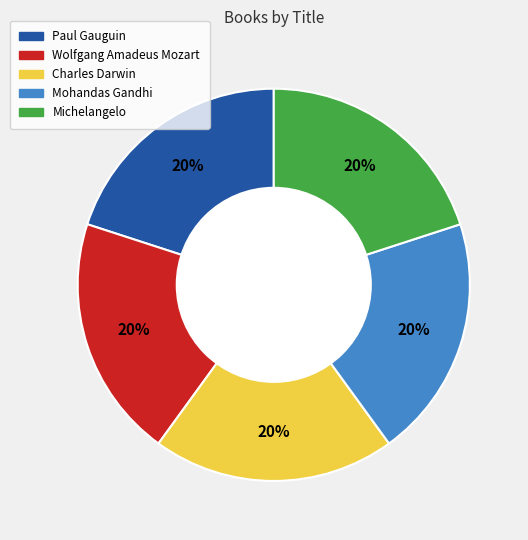

Combined, do Michelangelo and Charles Darwin account for over 50%?

No